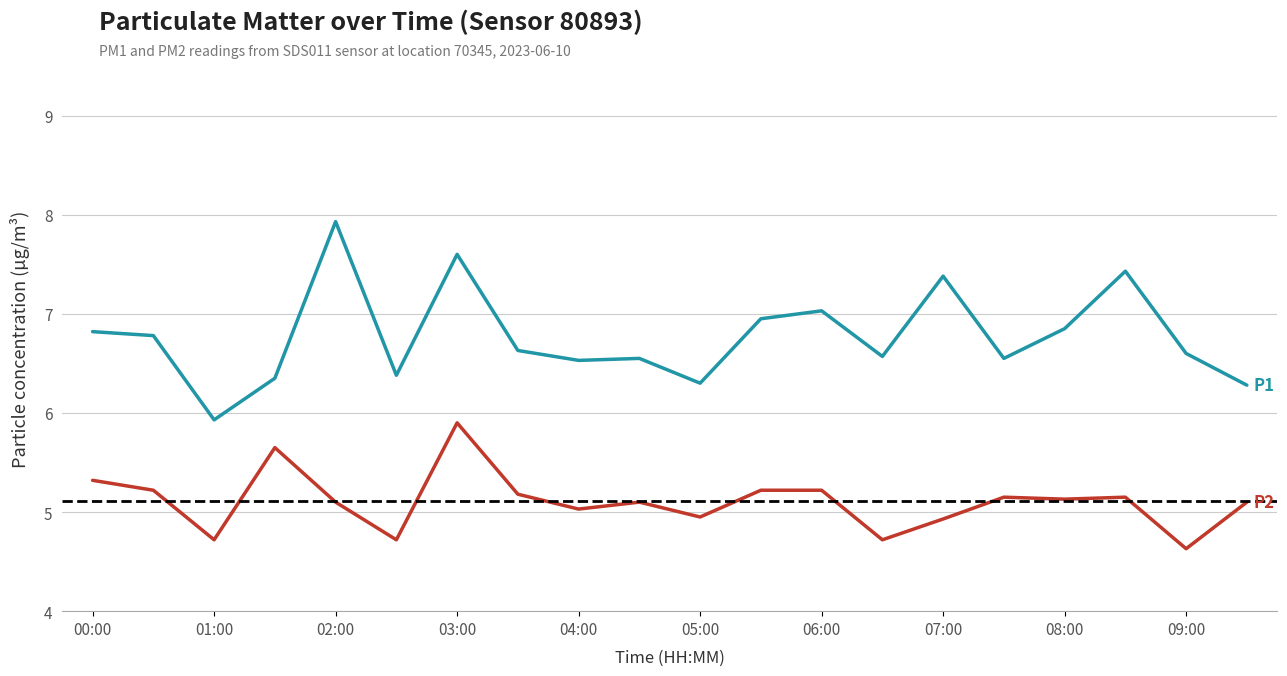

What is the greatest value displayed?

7.9